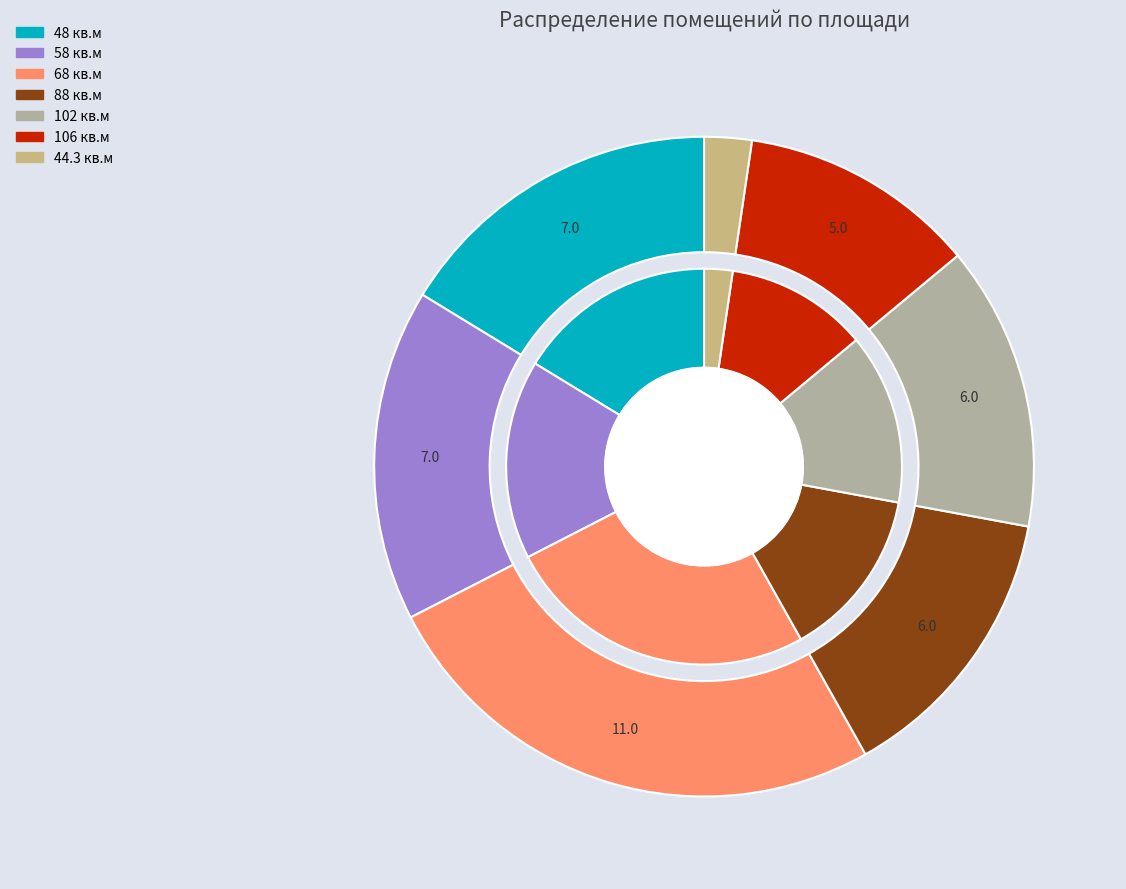

How many slices are in this pie chart?

7